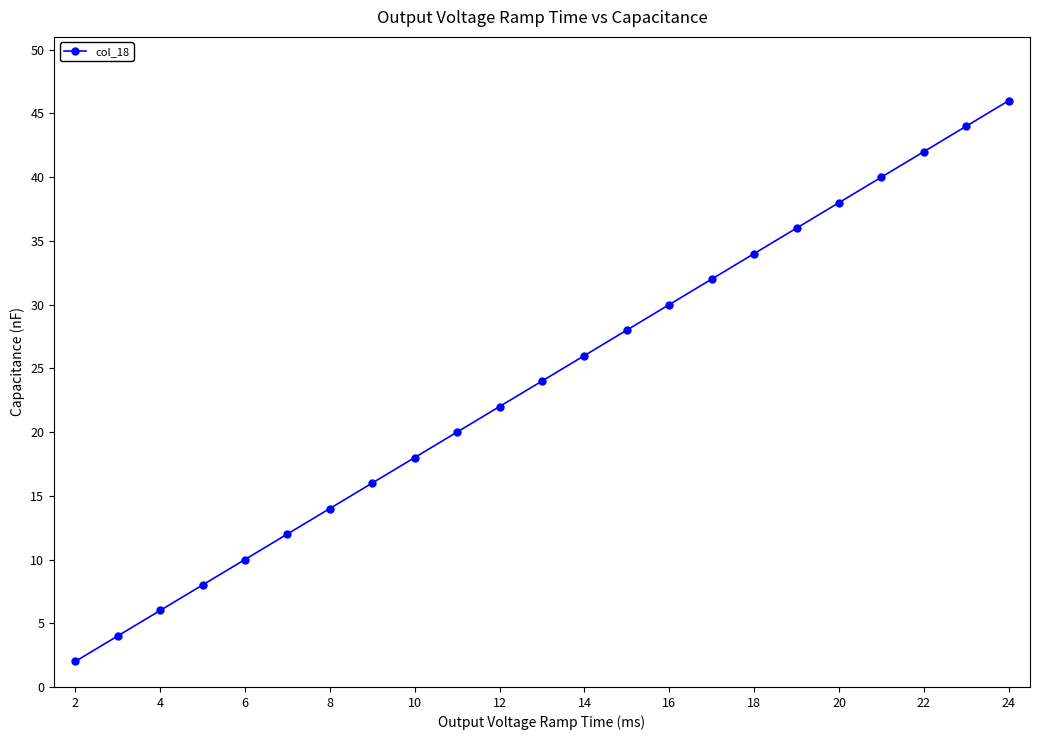

What is the value of the 15th point from the left?

30